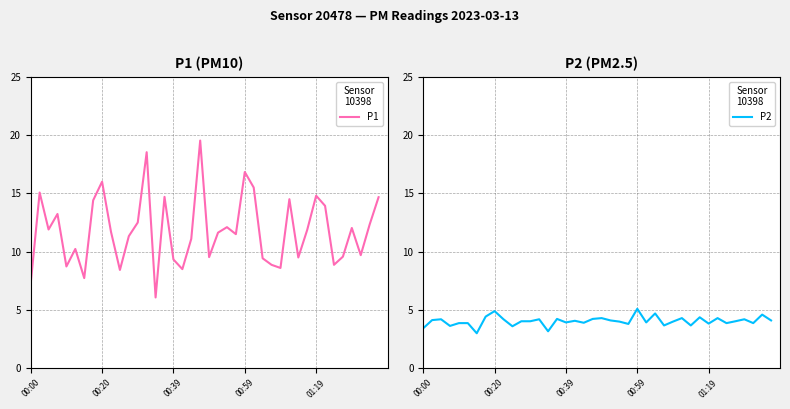

The value of P1 at 01:19 is 14.8. True or false?

True